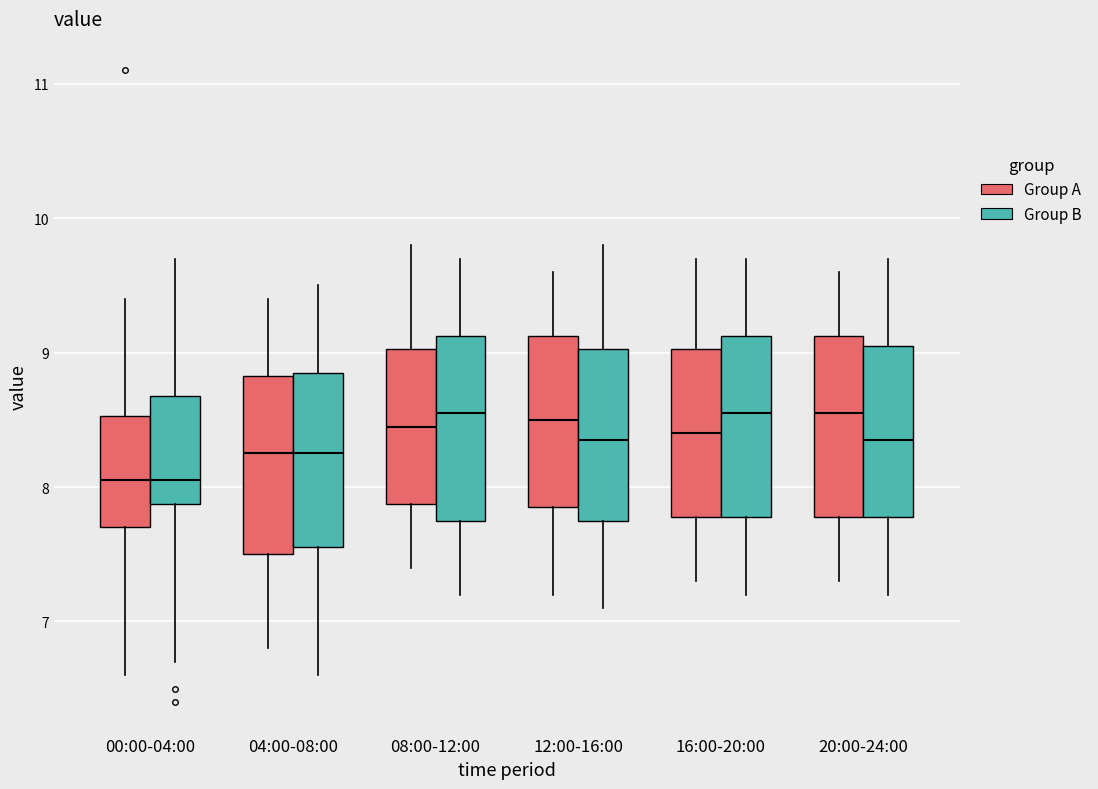

Where is the upper edge of the box for 04:00-08:00 (Group A) on the y-axis? The values are not printed on the chart, so give them approximately, as read against the axis.

8.8